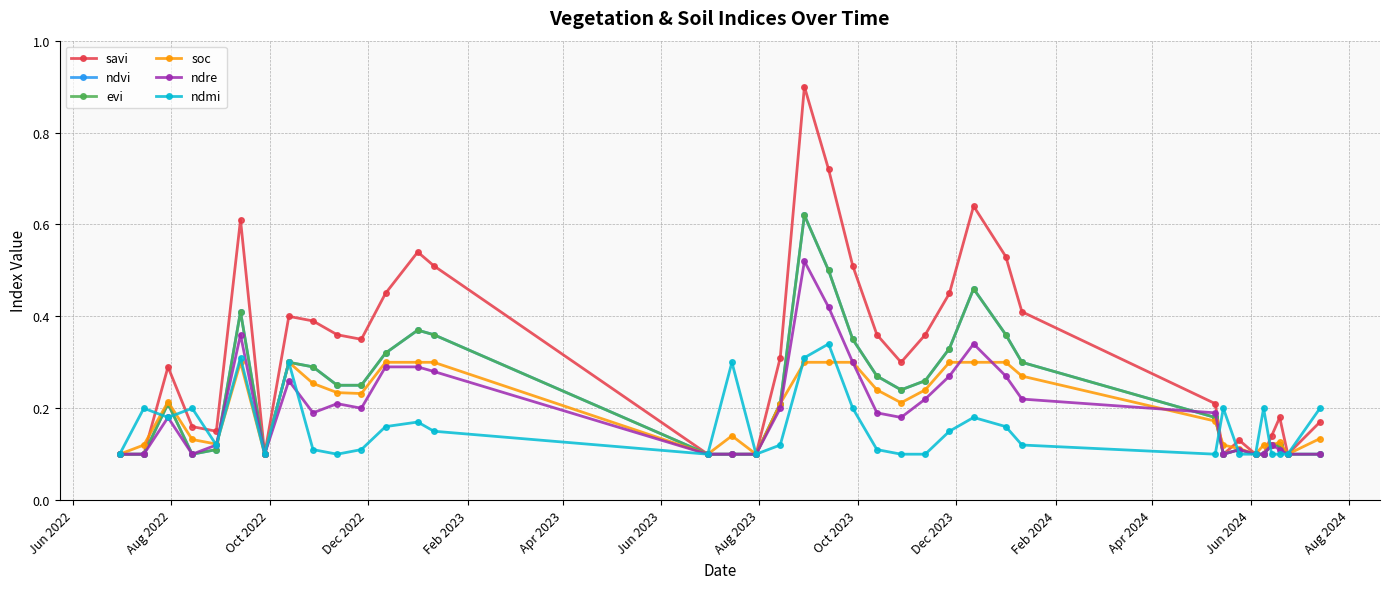

Is this an area chart (filled region under the line)?

No